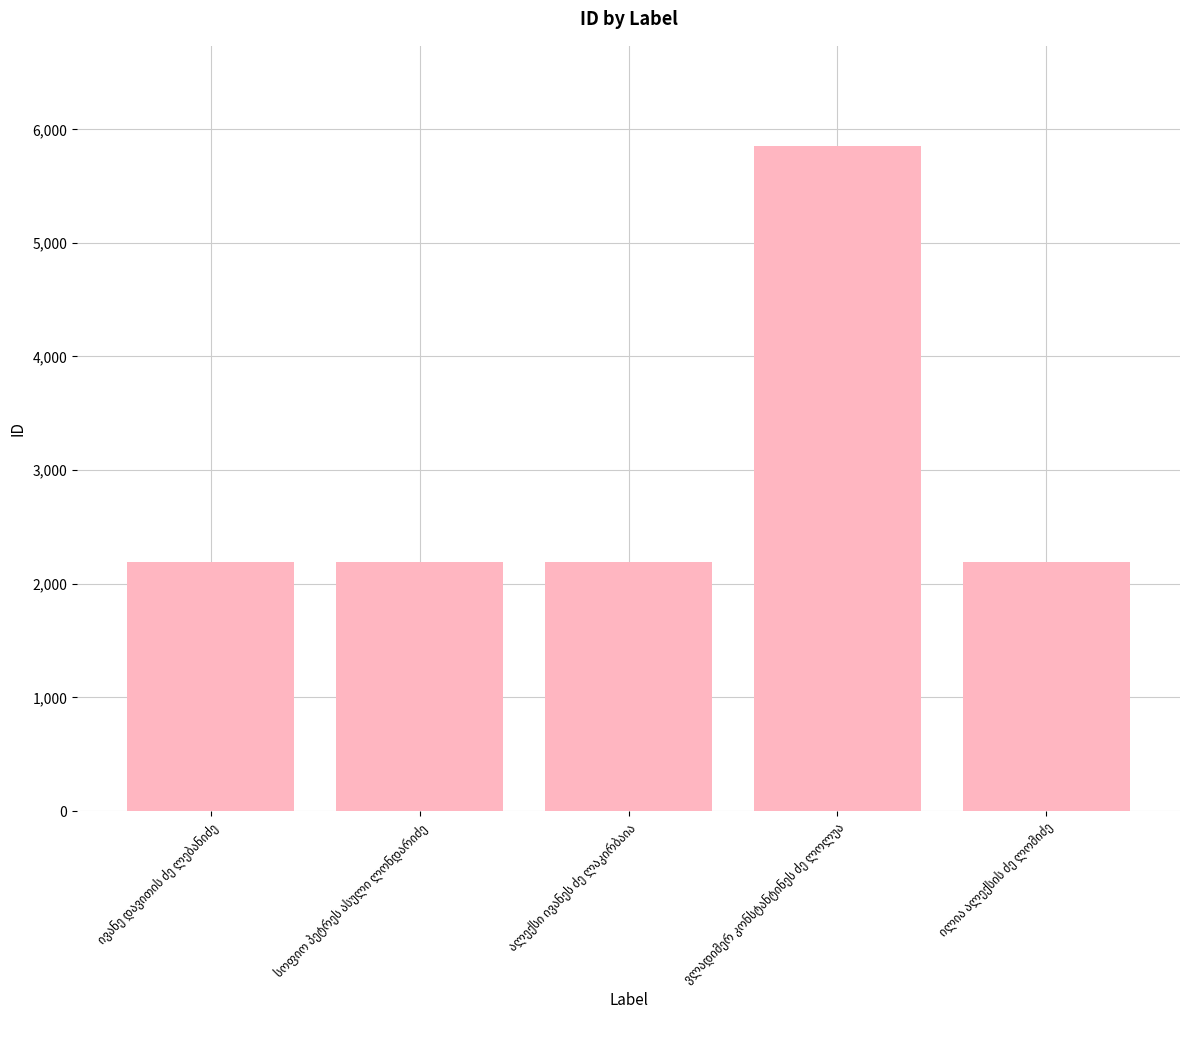

What is the difference between the maximum and minimum values?

3668